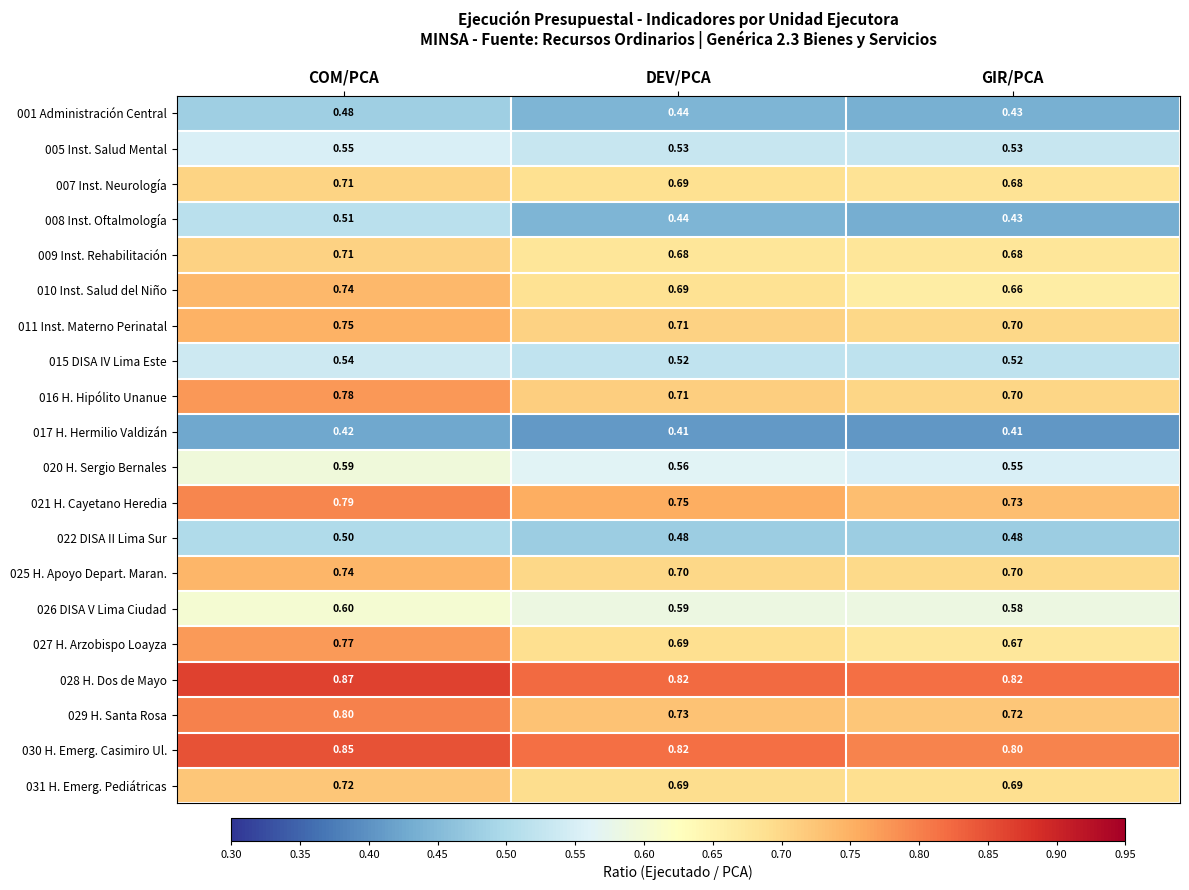

Which label corresponds to the largest value in the chart?

COM/PCA